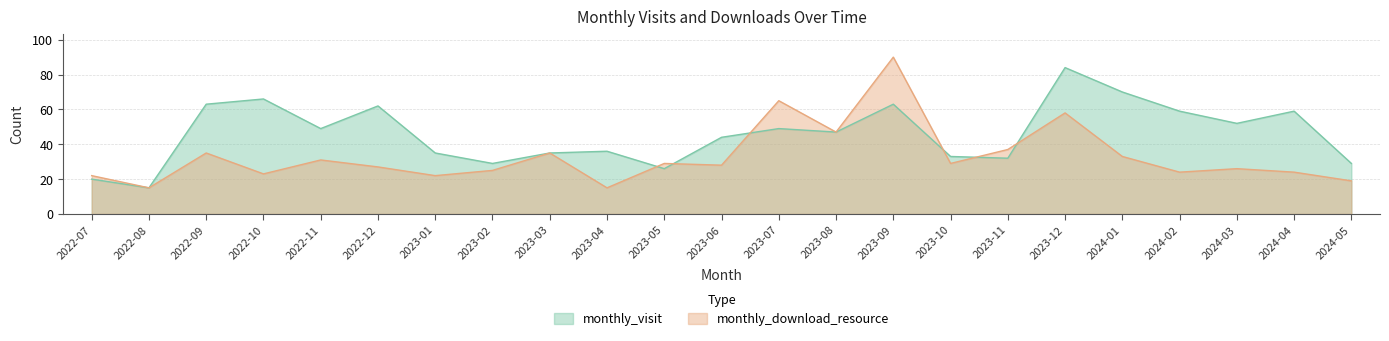

What is the maximum value shown in the chart?

90